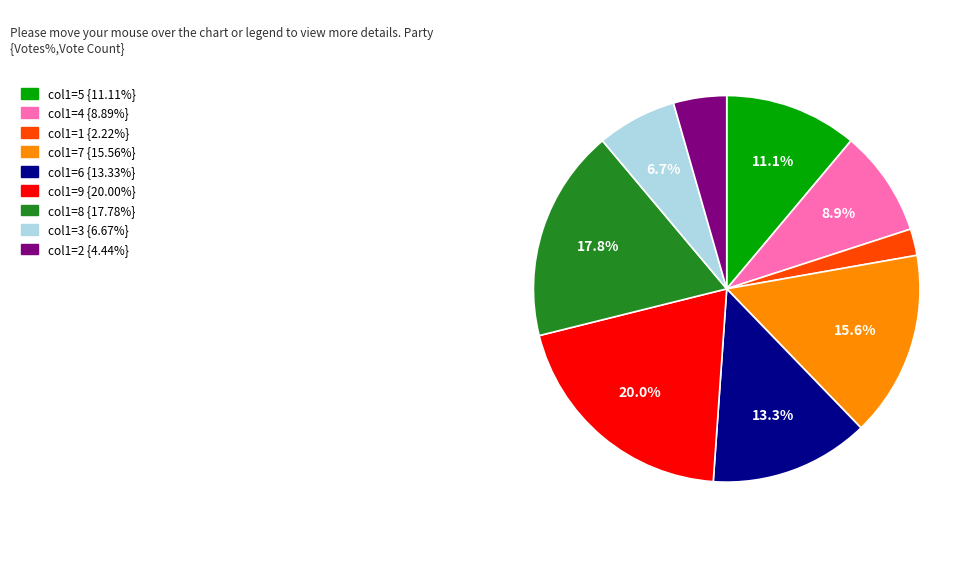

Does any single category account for the majority?

No